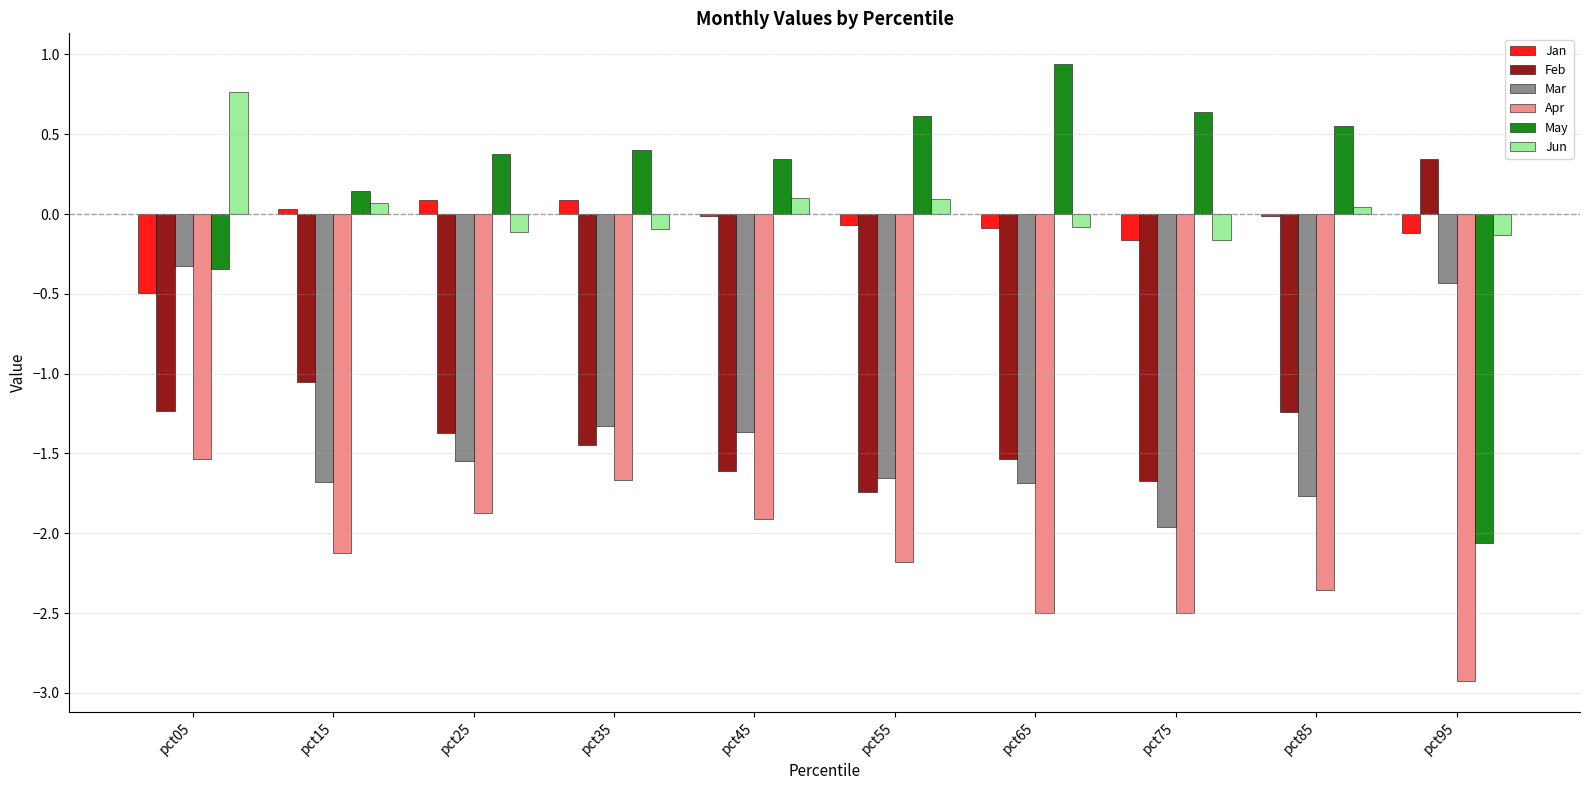

Is it true that May equals 0.6 at pct55?

True